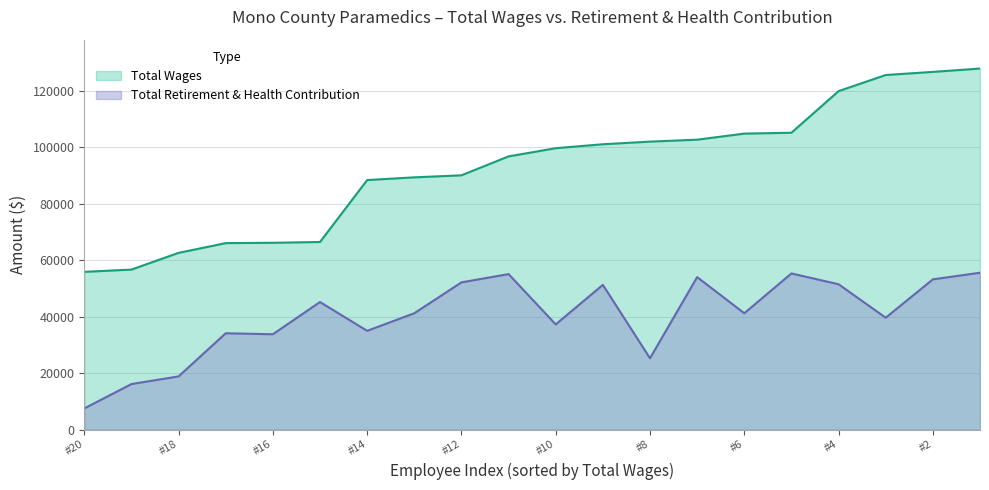

Is it true that total_retirement equals 10301 at 12?

False